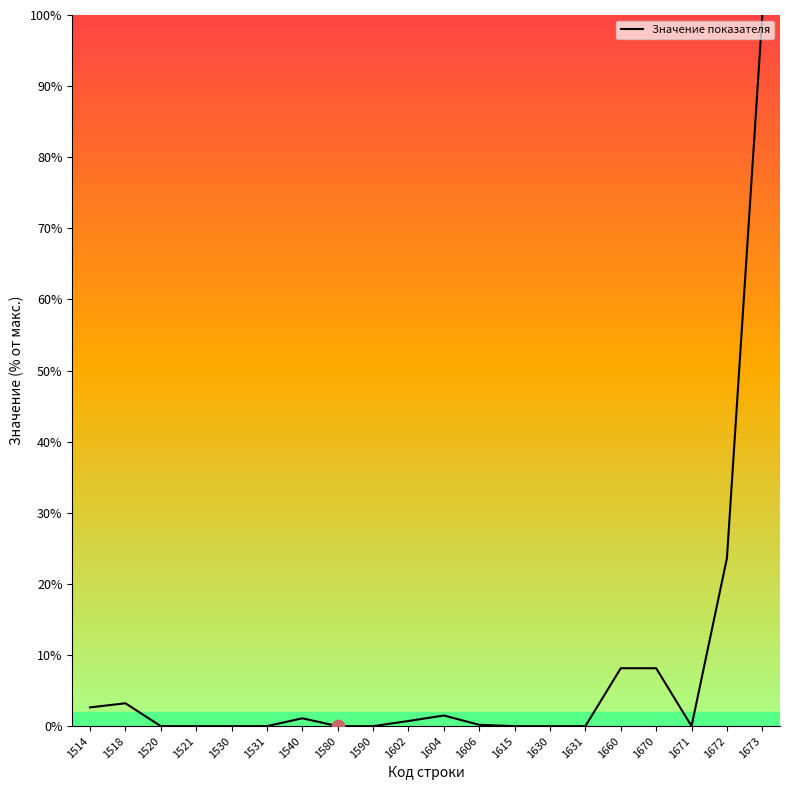

Which has a higher value, 1673 or 1521?

1673